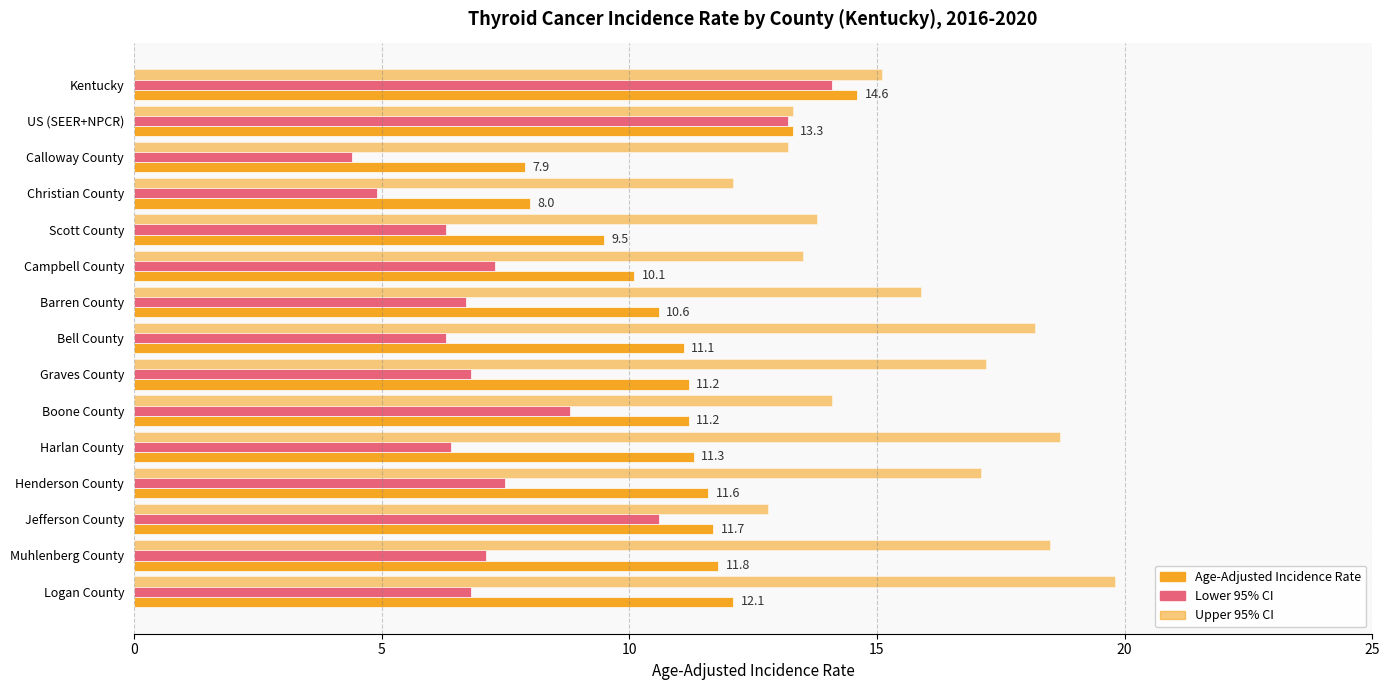

Count the number of data series in this chart.

3